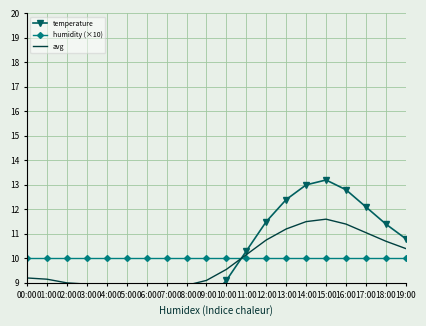

What is the difference between the maximum and second lowest values in the temperature series?

5.6